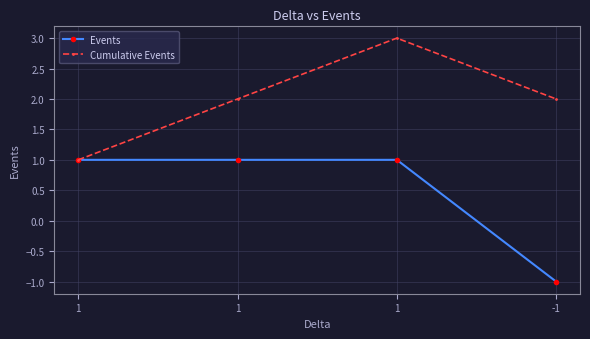

At which label does Cumulative Events first exceed 2?

1